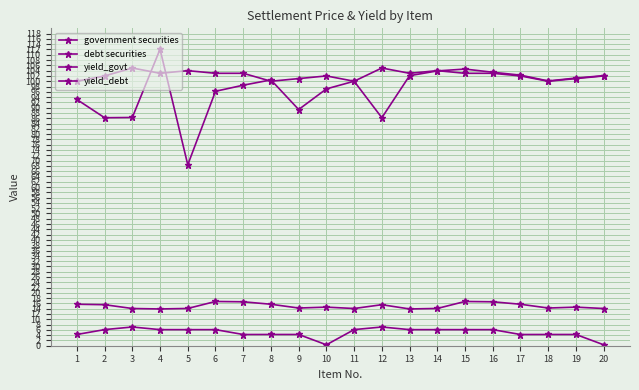

What is the value of the yield_debt point at the 11th from the left?

14.1